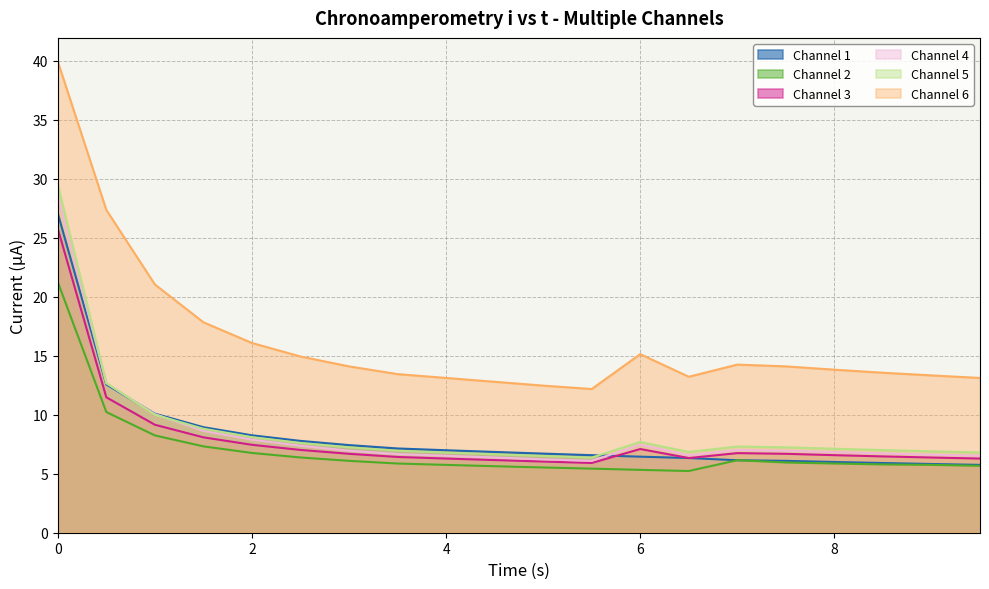

What is the average value of the Channel 1 series?

8.2